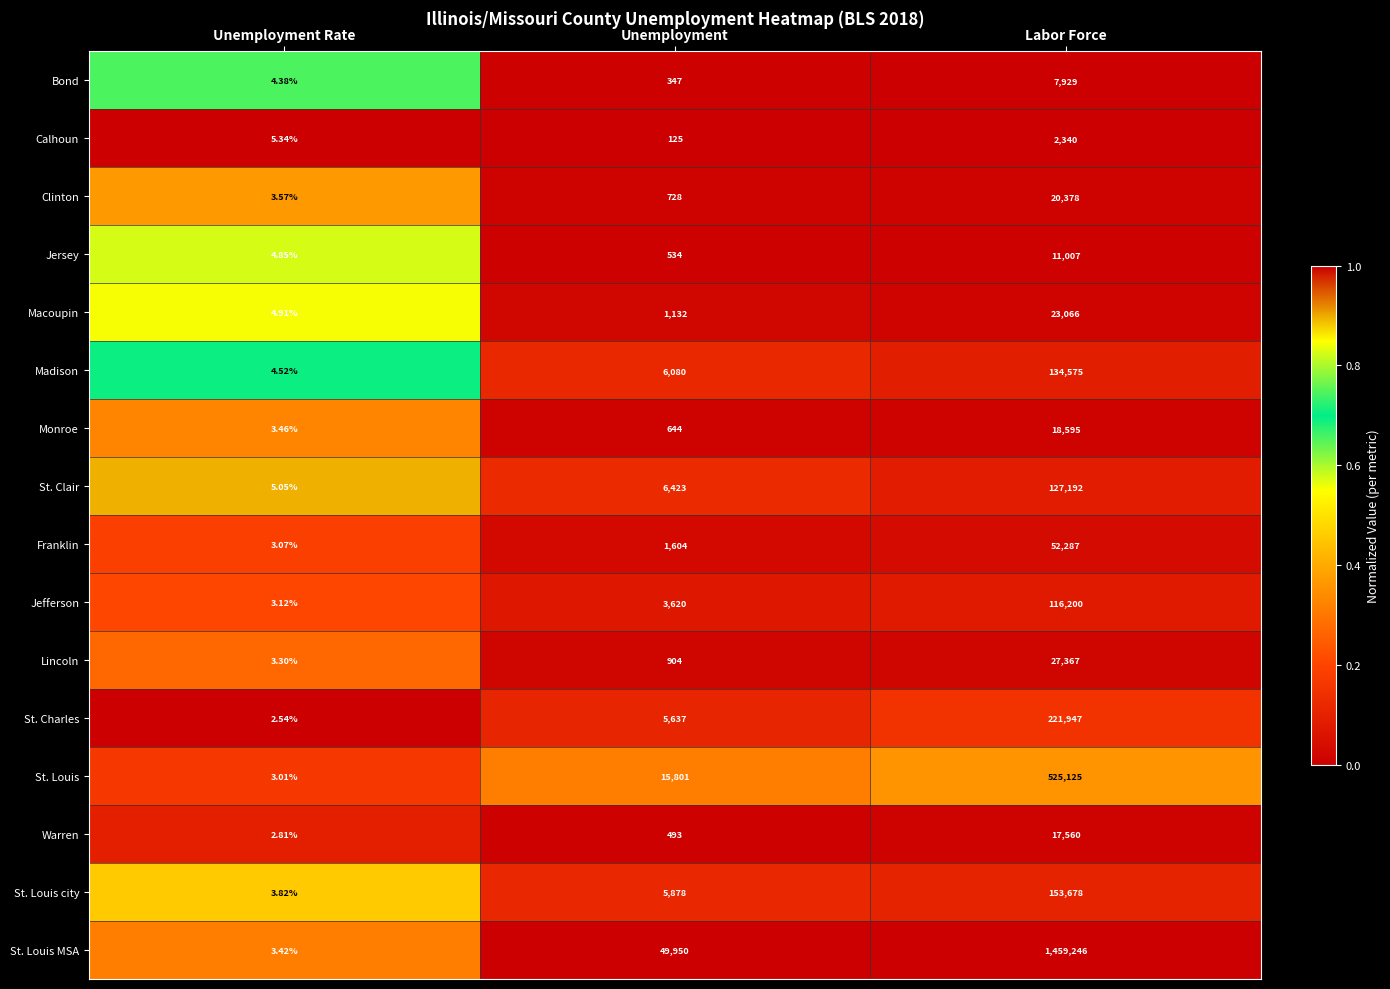

At which label does Bond reach its peak?

Labor Force